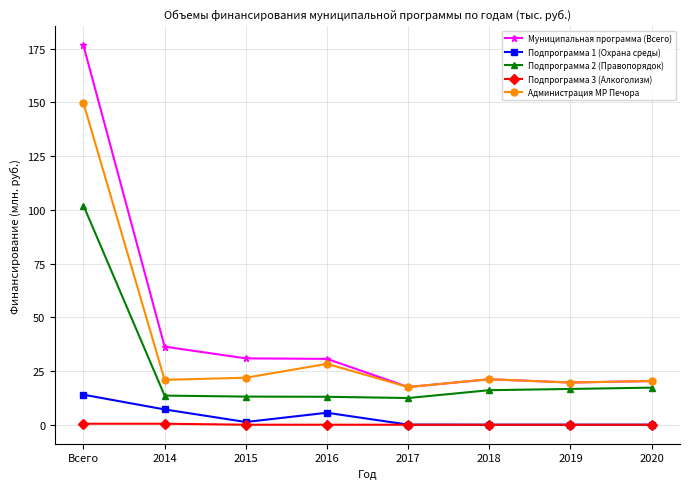

What is the label of the 7th point from the left?

2019